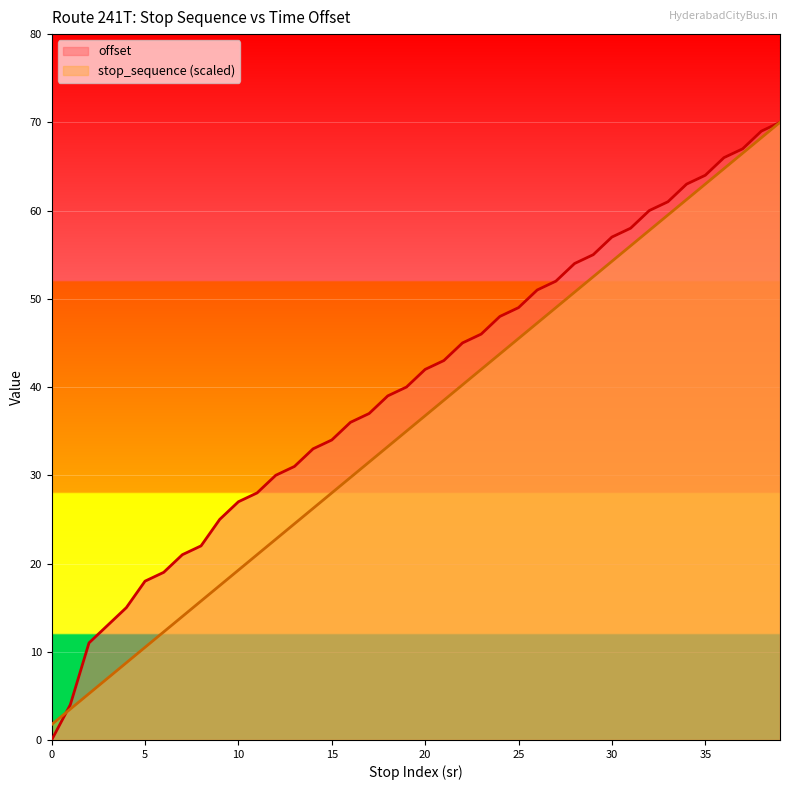

Reading left to right, list all the values displayed in this chart.

offset: 0.0	4.0	11.0	13.0	15.0	18.0	19.0	21.0	22.0	25.0	27.0	28.0	30.0	31.0	33.0	34.0	36.0	37.0	39.0	40.0	42.0	43.0	45.0	46.0	48.0	49.0	51.0	52.0	54.0	55.0	57.0	58.0	60.0	61.0	63.0	64.0	66.0	67.0	69.0	70.0
stop_sequence: 1.8	3.5	5.2	7.0	8.8	10.5	12.2	14.0	15.8	17.5	19.2	21.0	22.8	24.5	26.2	28.0	29.8	31.5	33.2	35.0	36.8	38.5	40.2	42.0	43.8	45.5	47.2	49.0	50.8	52.5	54.2	56.0	57.8	59.5	61.2	63.0	64.8	66.5	68.2	70.0